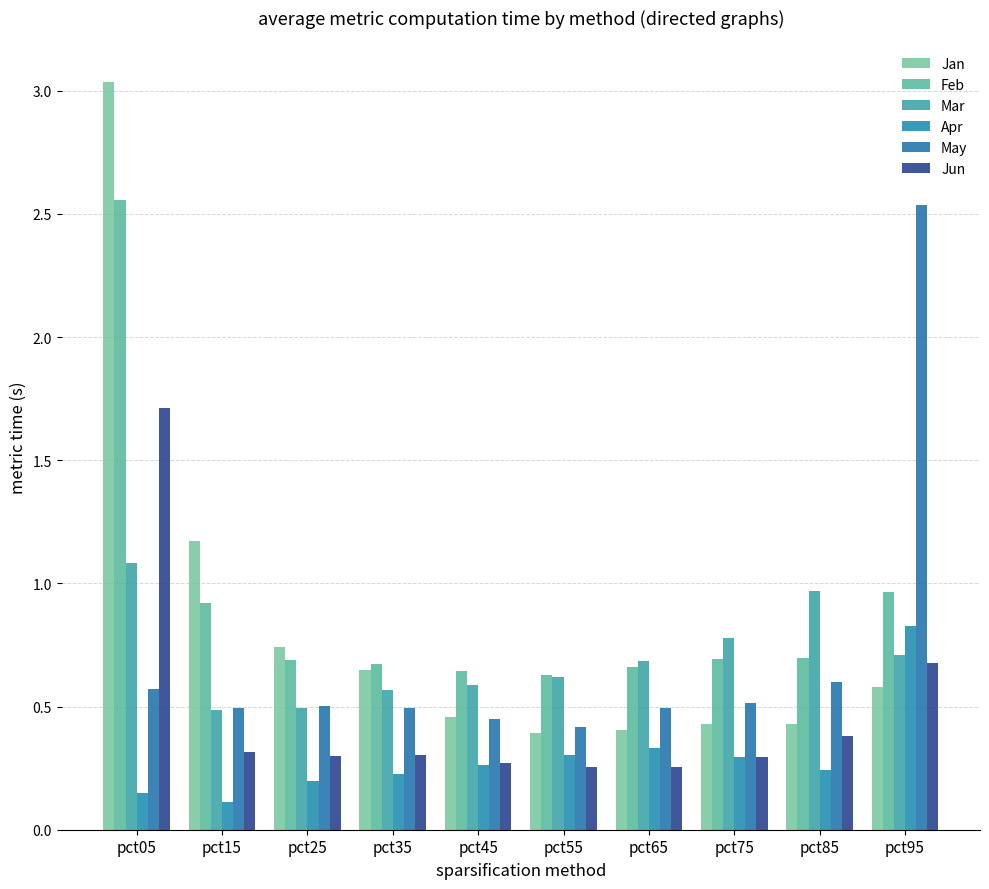

Count the number of data series in this chart.

6